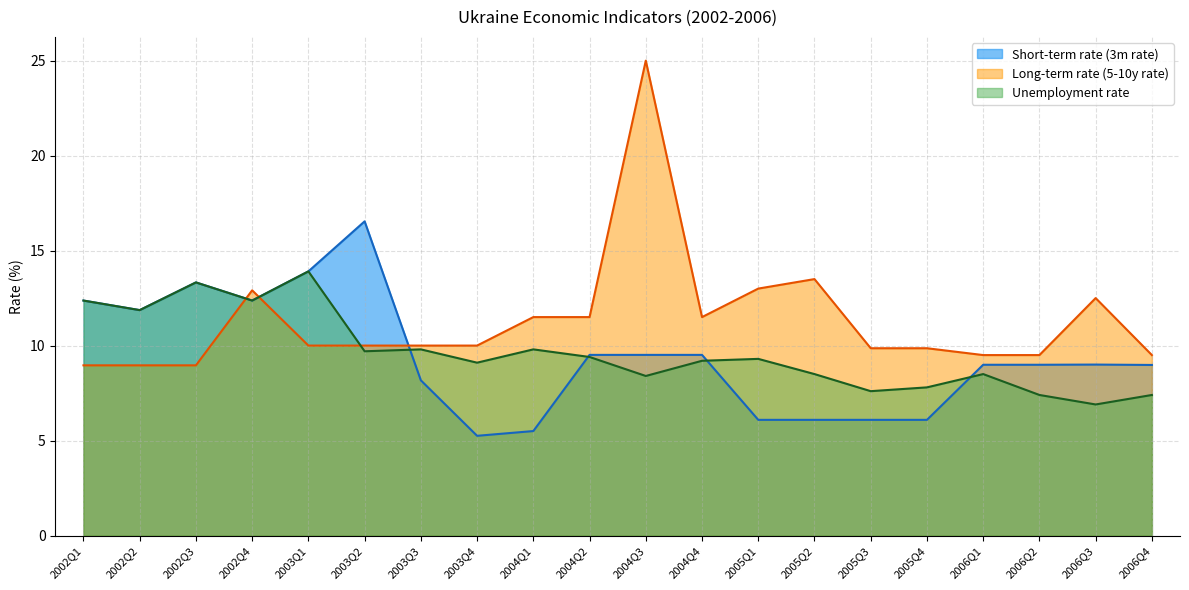

How many interior local peaks does the Unemployment rate series have?

6